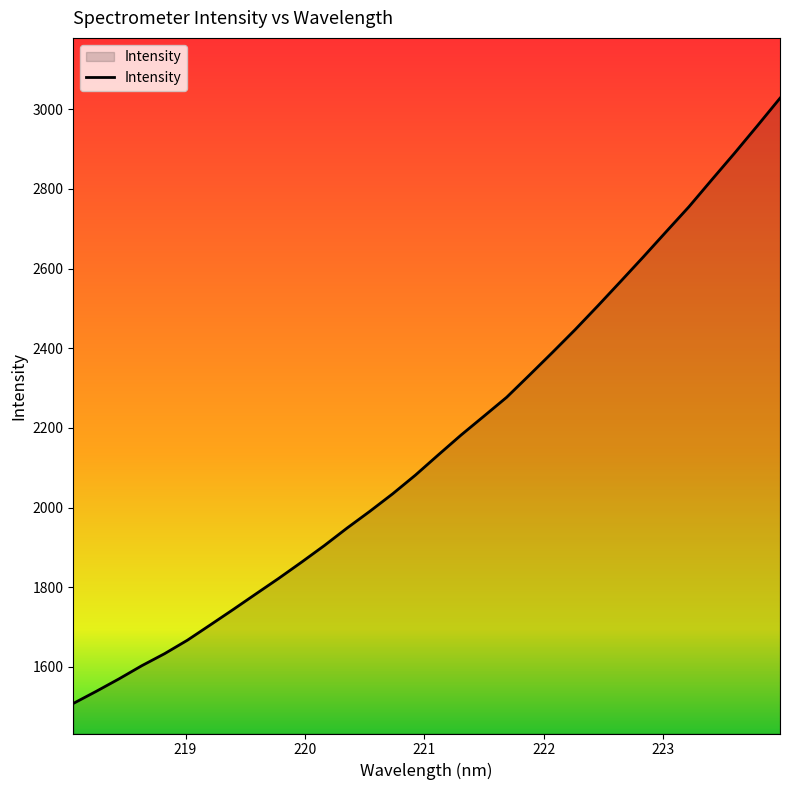

What is the minimum value shown in the chart?

1508.2